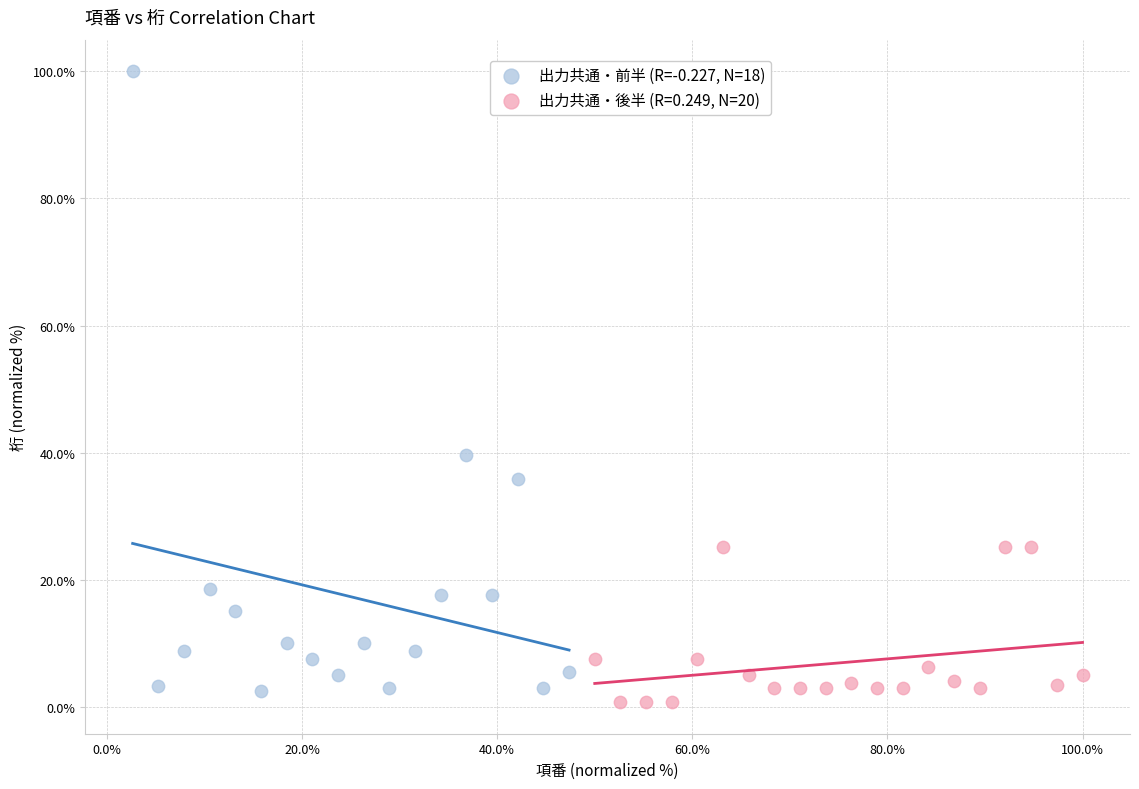

Which series has the widest spread of Y values?

出力共通・前半 (R=-0.227, N=18)